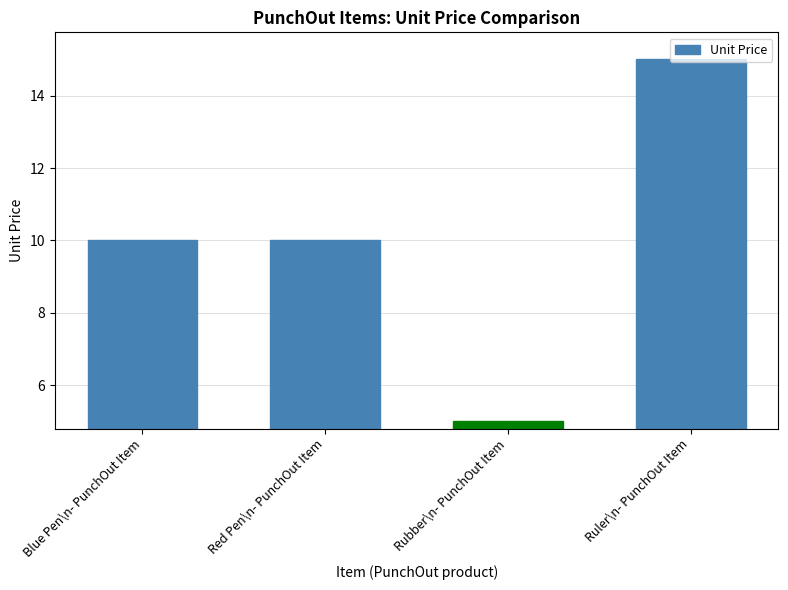

Which label corresponds to the smallest value in the chart?

Rubber\n- PunchOut Item